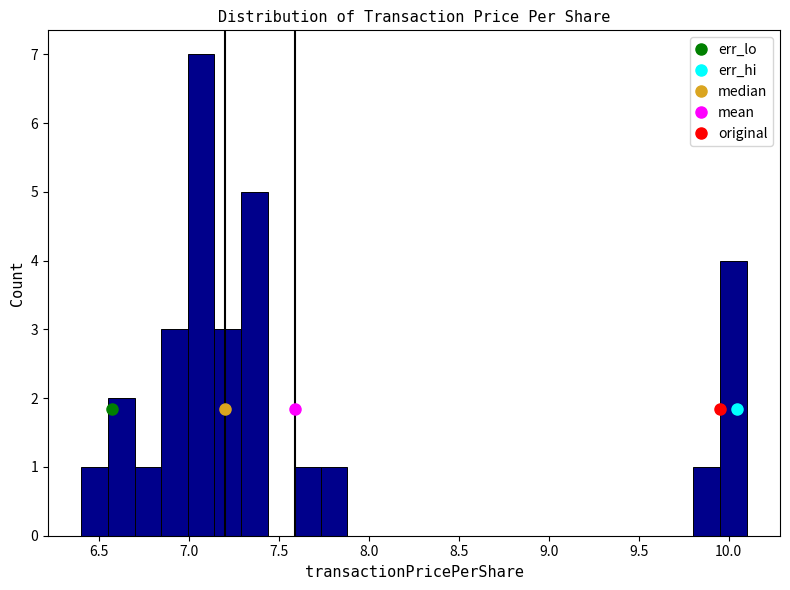

Around what value on the x-axis is the tallest bar? Give the approximate position of its centre, as read against the axis.

7.05